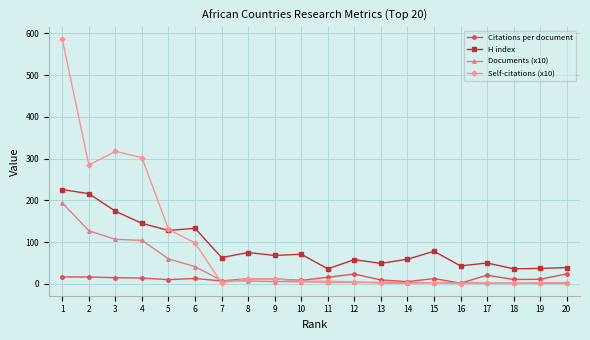

What is the spread (max minus min) of values at 2?

268.2